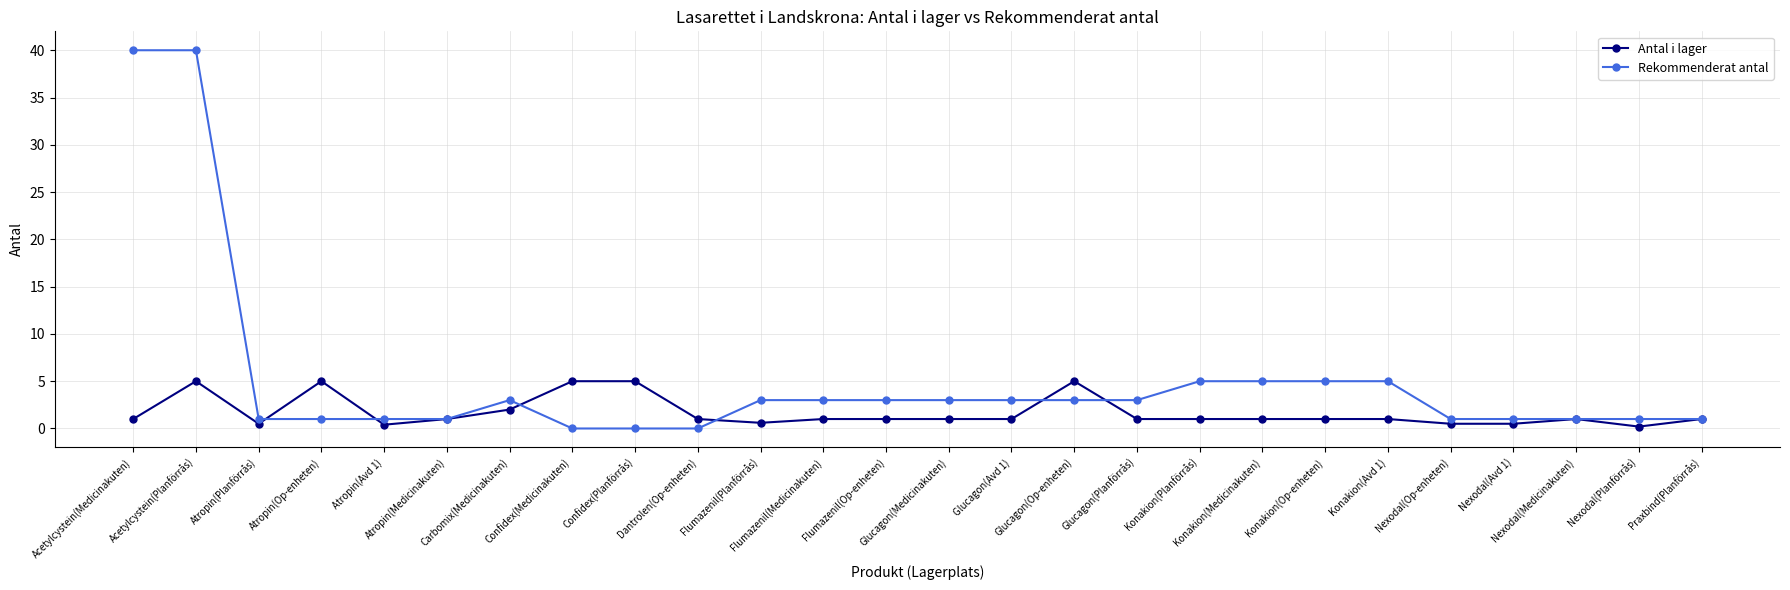

Which series has the largest total across all categories?

Rekommenderat antal